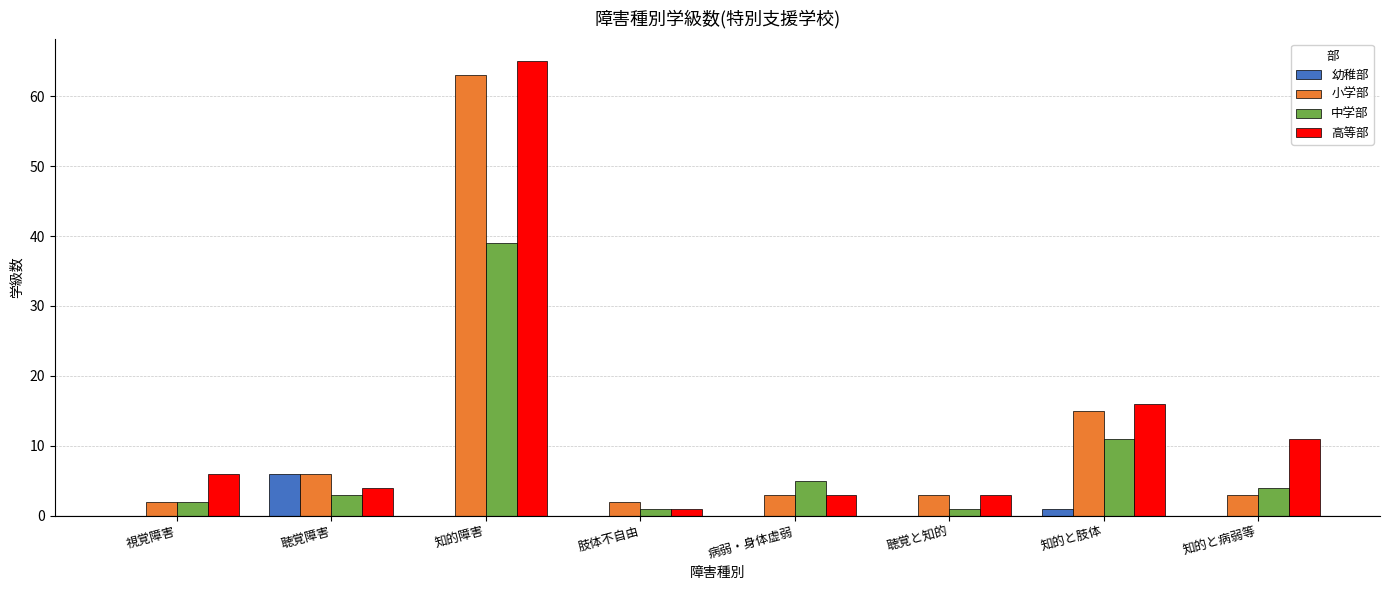

Is the value of 小学部 at 知的障害 greater than the value of 幼稚部 at 知的と肢体?

Yes